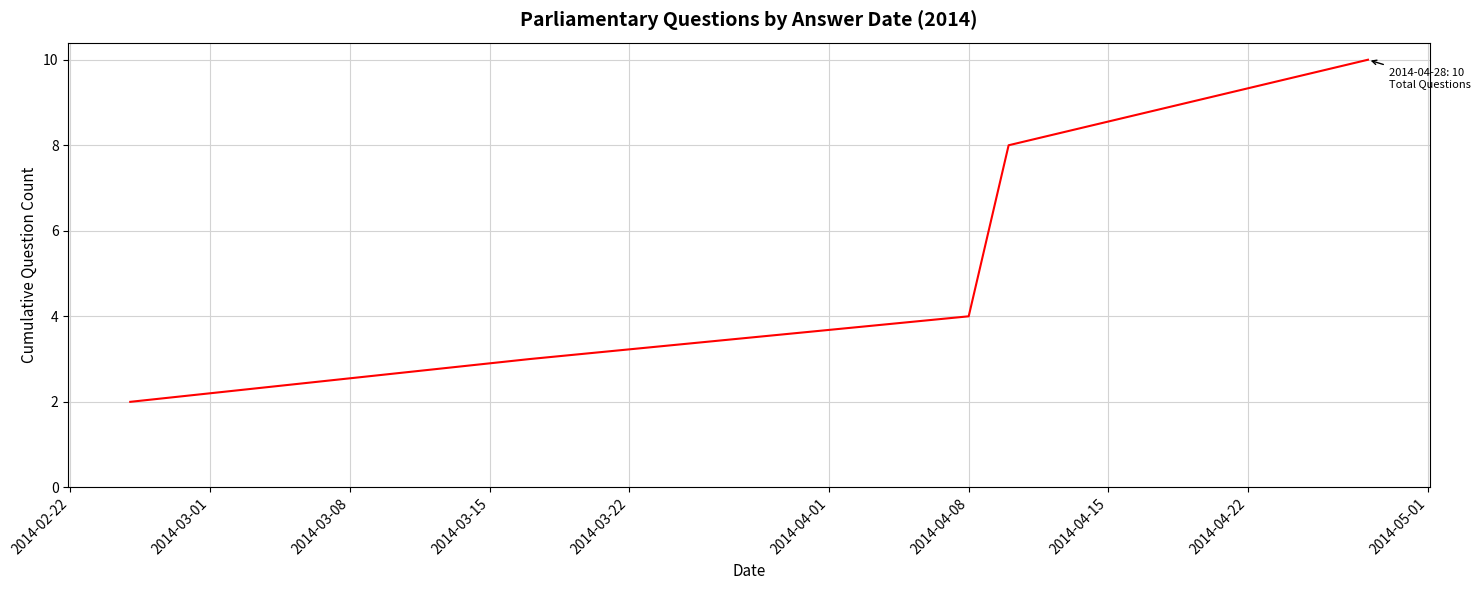

What is the greatest value displayed?

10